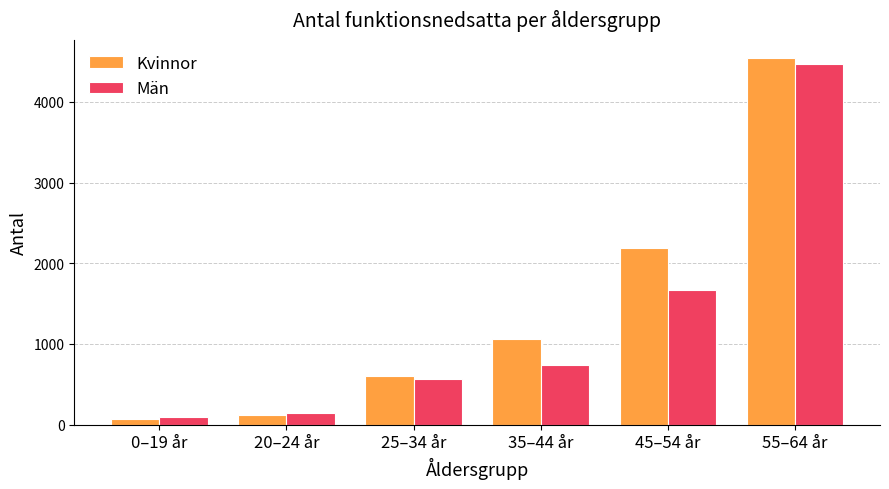

Is it true that Män equals 736 at 35–44 år?

True